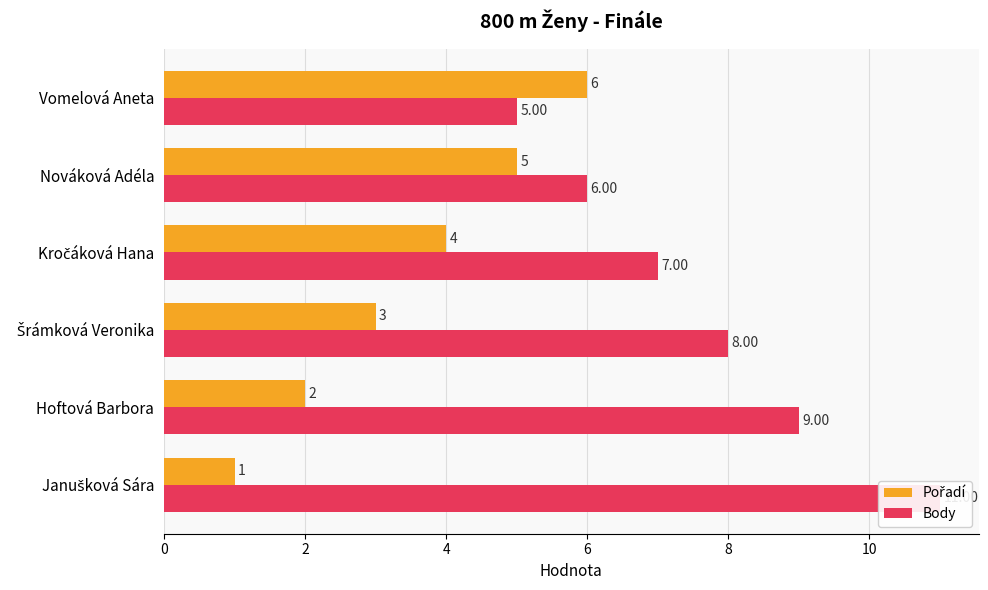

What is the value of the Body bar at the 6th from the left?

5